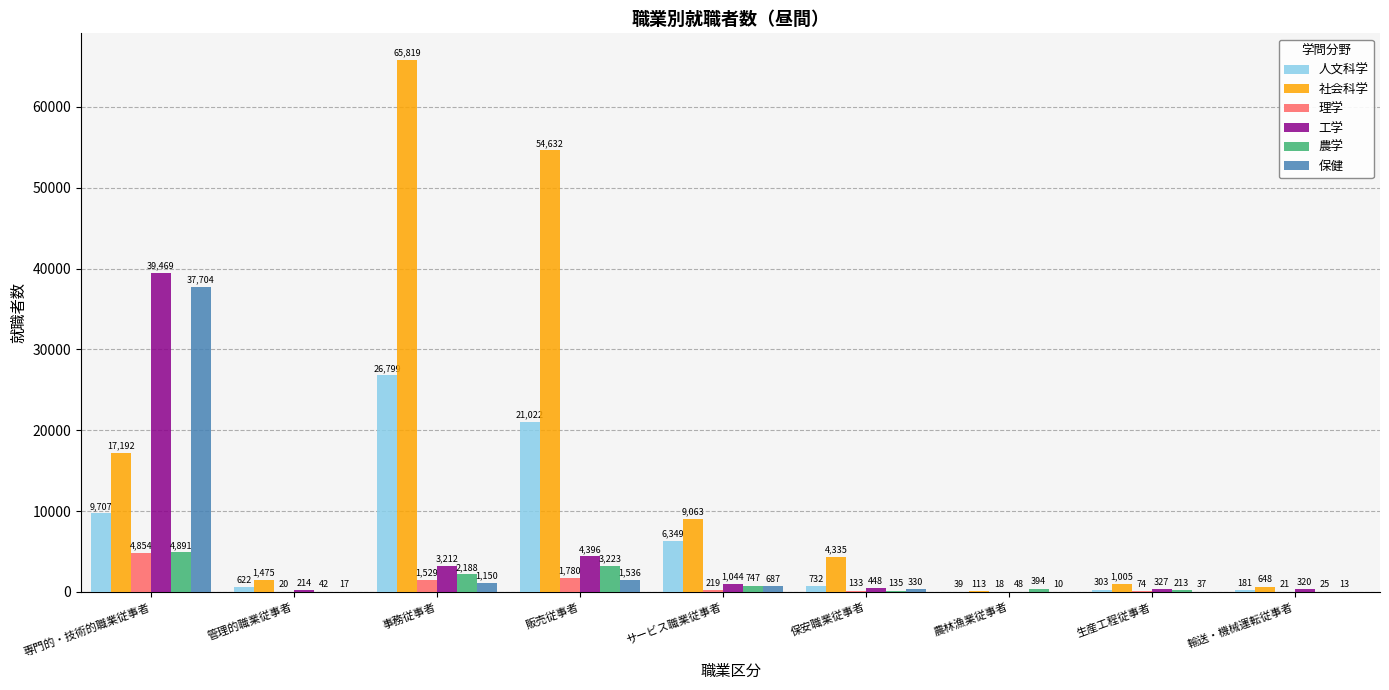

The value of 農学 at 管理的職業従事者 is 42. True or false?

True